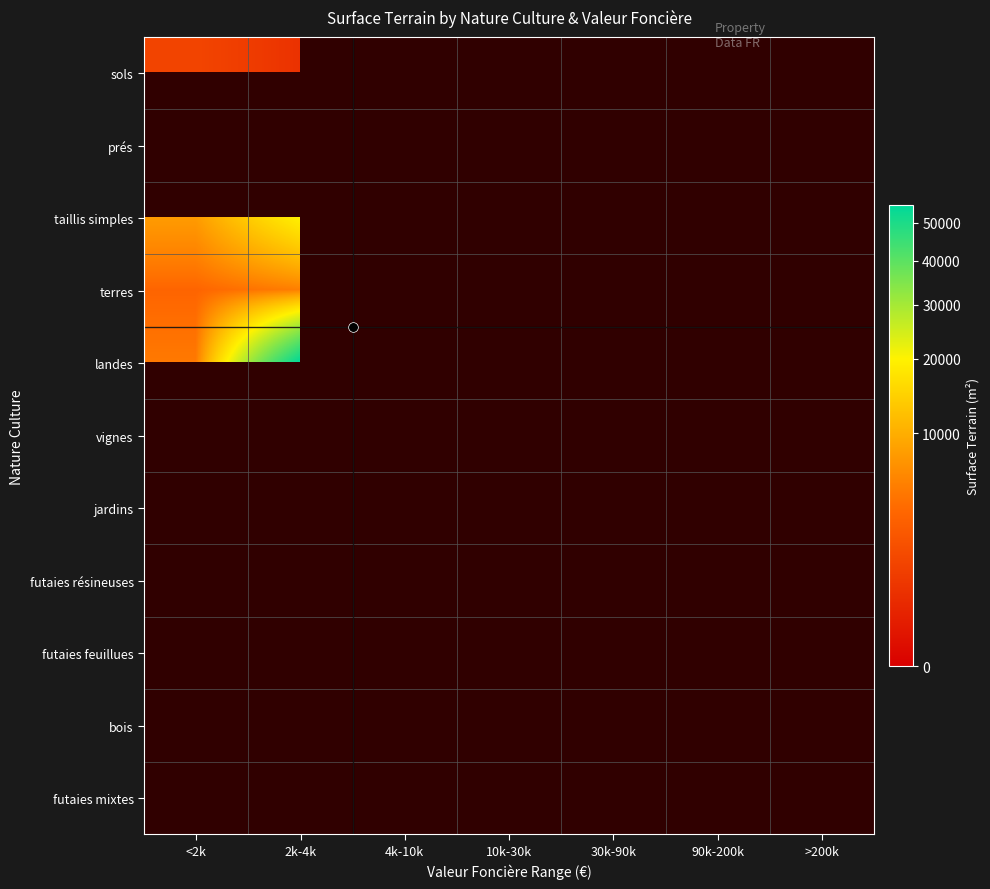

Is the value of jardins at 30k-90k greater than the value of sols at <2k?

No